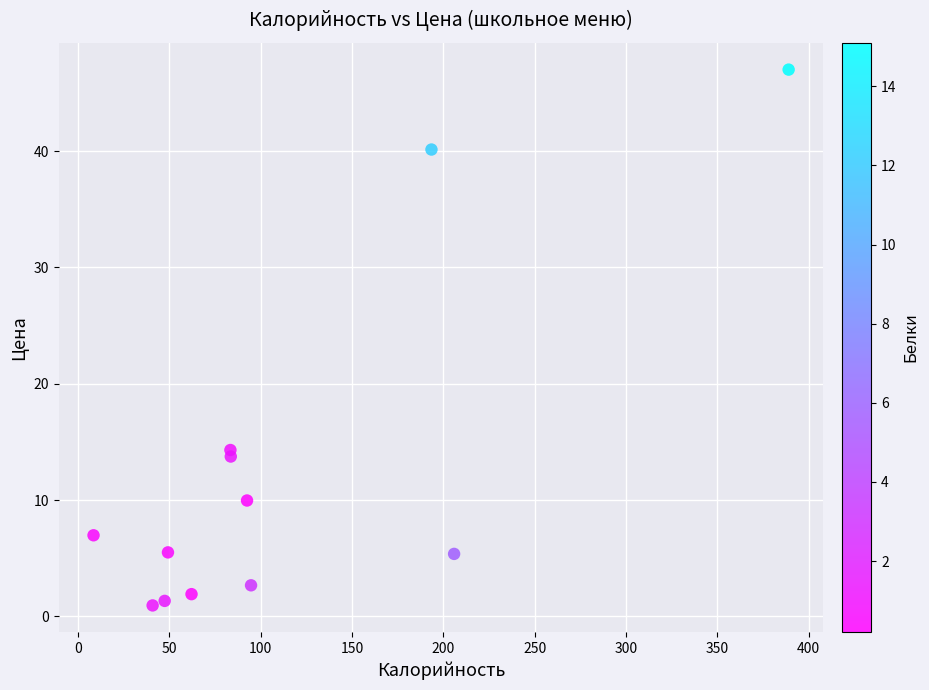

What Y value in the scatter plot is closest to 23?

14.3